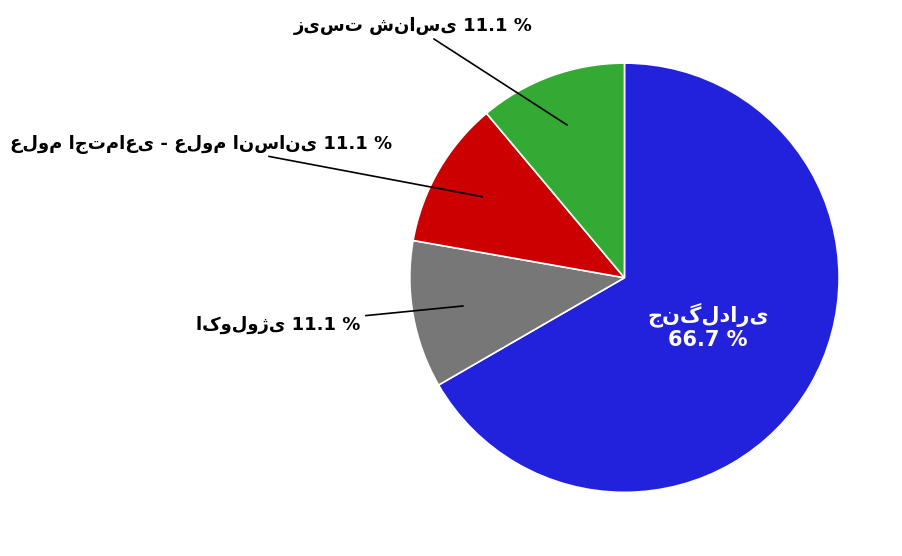

Is there any slice that represents more than half of the pie?

Yes